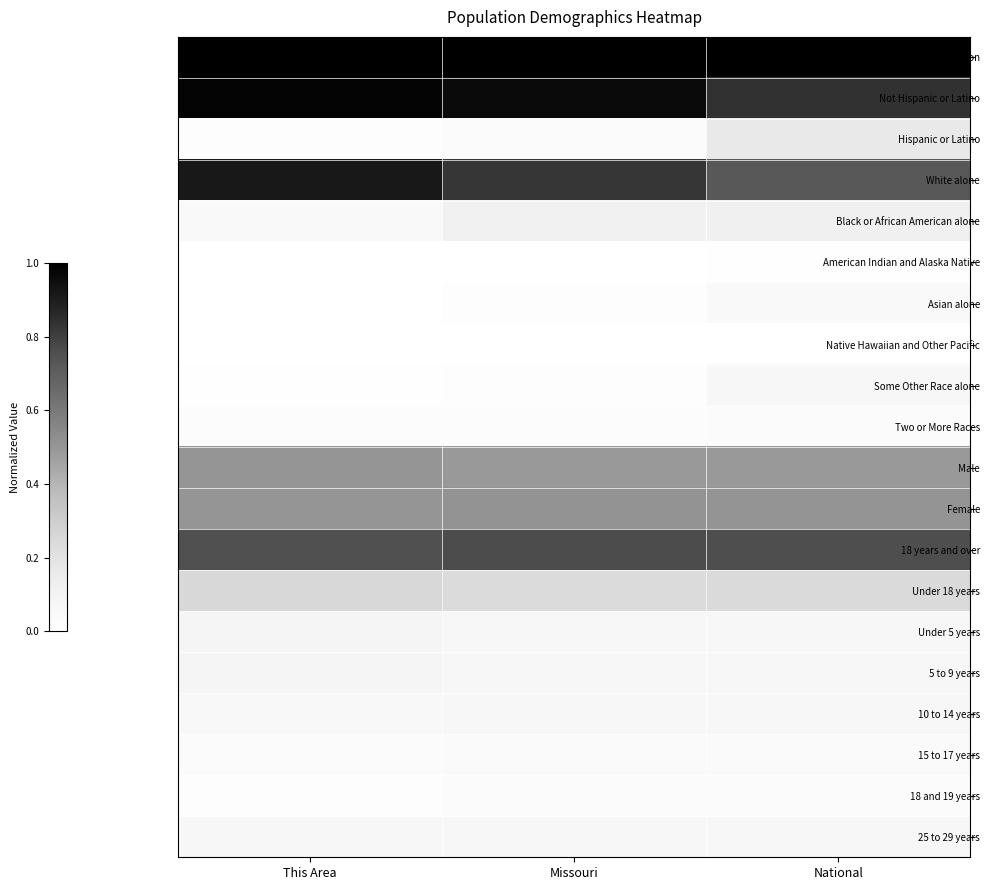

Reading right to left, list all the values displayed in this chart.

Total Population: National=1.0	Missouri=1.0	This Area=1.0
Not Hispanic or Latino: National=0.8	Missouri=1.0	This Area=1.0
Hispanic or Latino: National=0.2	Missouri=0.0	This Area=0.0
White alone: National=0.7	Missouri=0.8	This Area=0.9
Black or African American alone: National=0.1	Missouri=0.1	This Area=0.0
American Indian and Alaska Native: National=0.0	Missouri=0.0	This Area=0.0
Asian alone: National=0.0	Missouri=0.0	This Area=0.0
Native Hawaiian and Other Pacific: National=0.0	Missouri=0.0	This Area=0.0
Some Other Race alone: National=0.1	Missouri=0.0	This Area=0.0
Two or More Races: National=0.0	Missouri=0.0	This Area=0.0
Male: National=0.5	Missouri=0.5	This Area=0.5
Female: National=0.5	Missouri=0.5	This Area=0.5
18 years and over: National=0.8	Missouri=0.8	This Area=0.8
Under 18 years: National=0.2	Missouri=0.2	This Area=0.2
Under 5 years: National=0.1	Missouri=0.1	This Area=0.1
5 to 9 years: National=0.1	Missouri=0.1	This Area=0.1
10 to 14 years: National=0.1	Missouri=0.1	This Area=0.1
15 to 17 years: National=0.0	Missouri=0.0	This Area=0.0
18 and 19 years: National=0.0	Missouri=0.0	This Area=0.0
25 to 29 years: National=0.1	Missouri=0.1	This Area=0.1